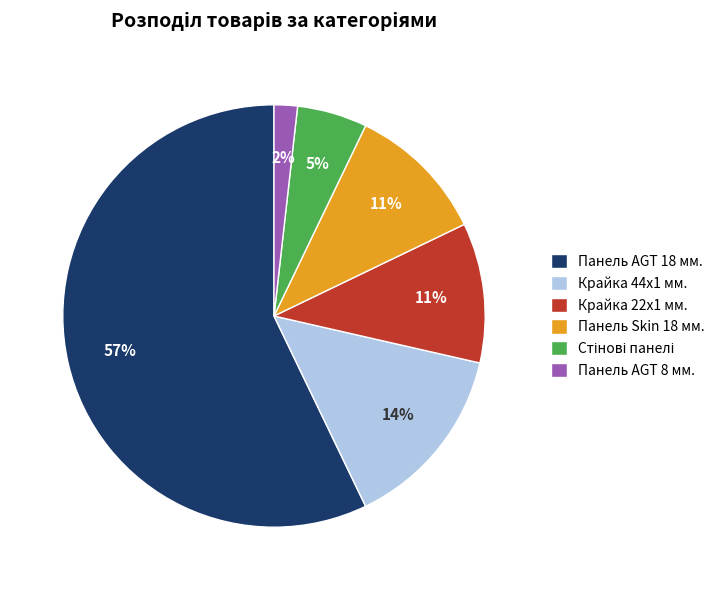

To the nearest percent, what is the combined percentage of Крайка 44x1 мм. and Панель AGT 18 мм.?

71%